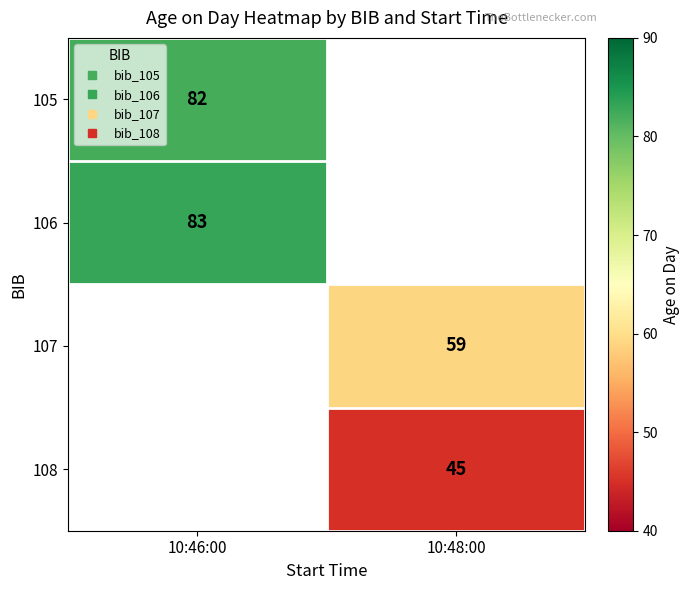

What is the lowest value of the 105 series?

82.0